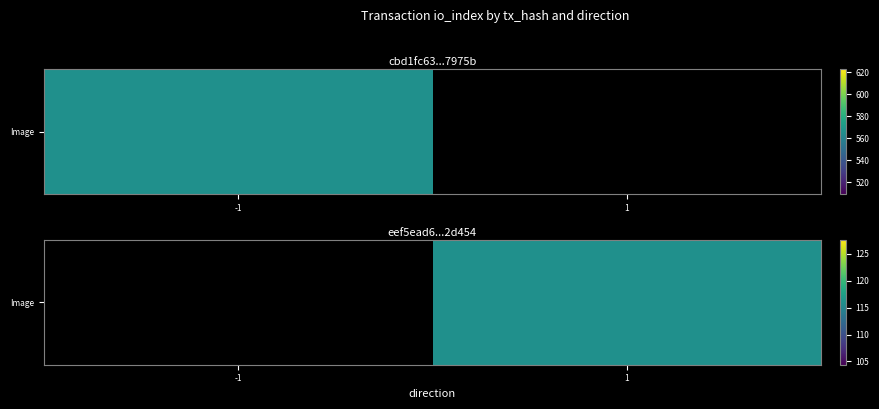

How many distinct data groups are displayed?

1